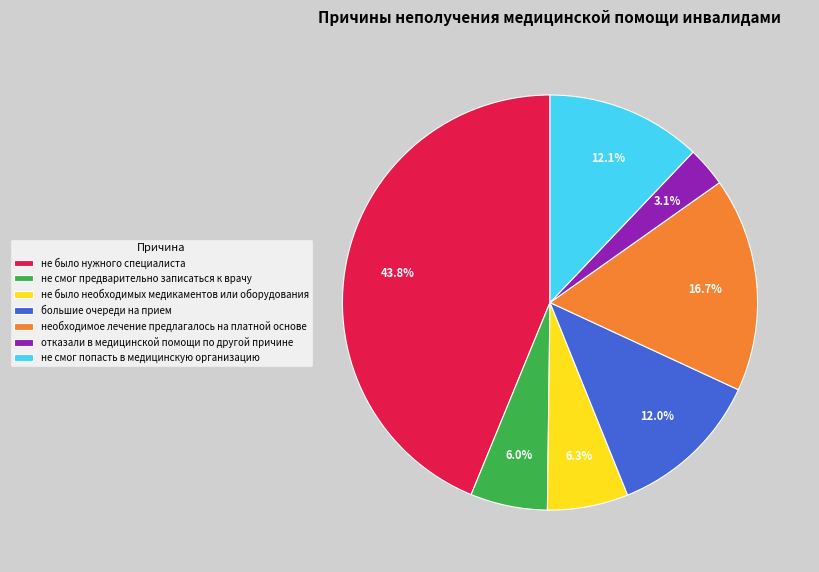

To the nearest percent, what is the average slice percentage?

14%